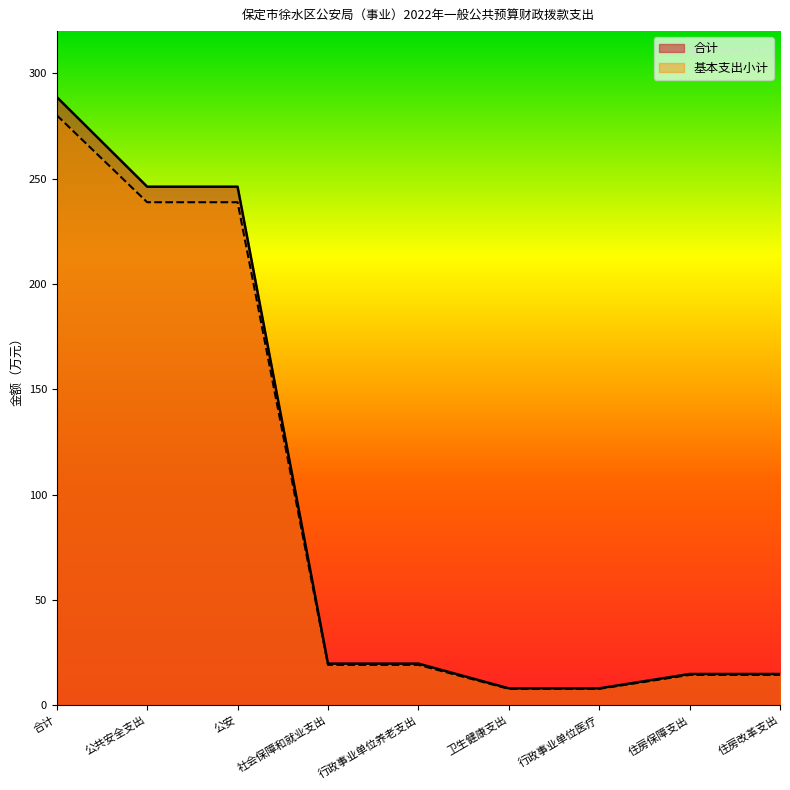

Is it true that 基本支出小计 equals 280.0 at 合计?

True